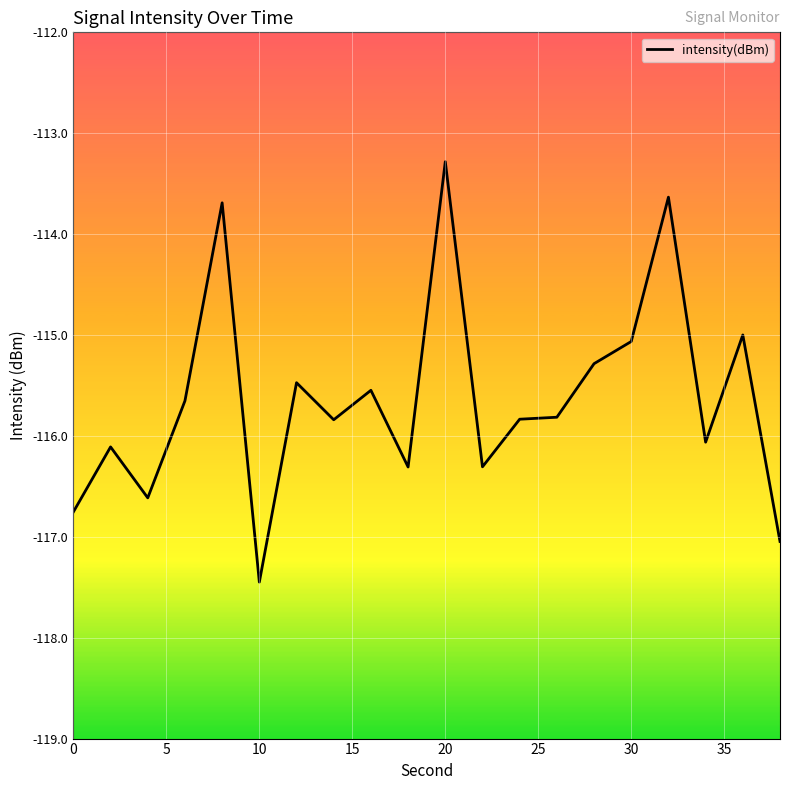

What is the smallest value displayed?

-117.4